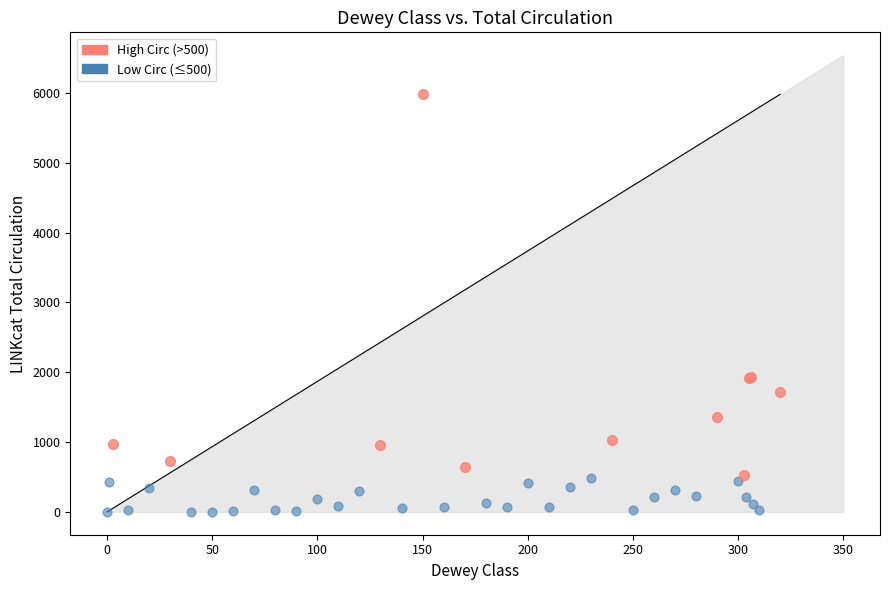

Which series contains the lowest Y value?

Low Circ (≤500)